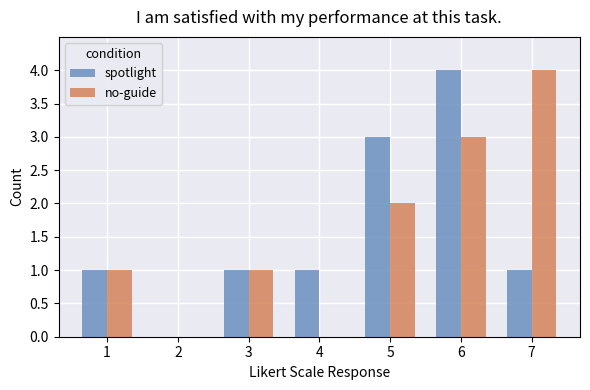

Which category has the highest value in the spotlight series?

6